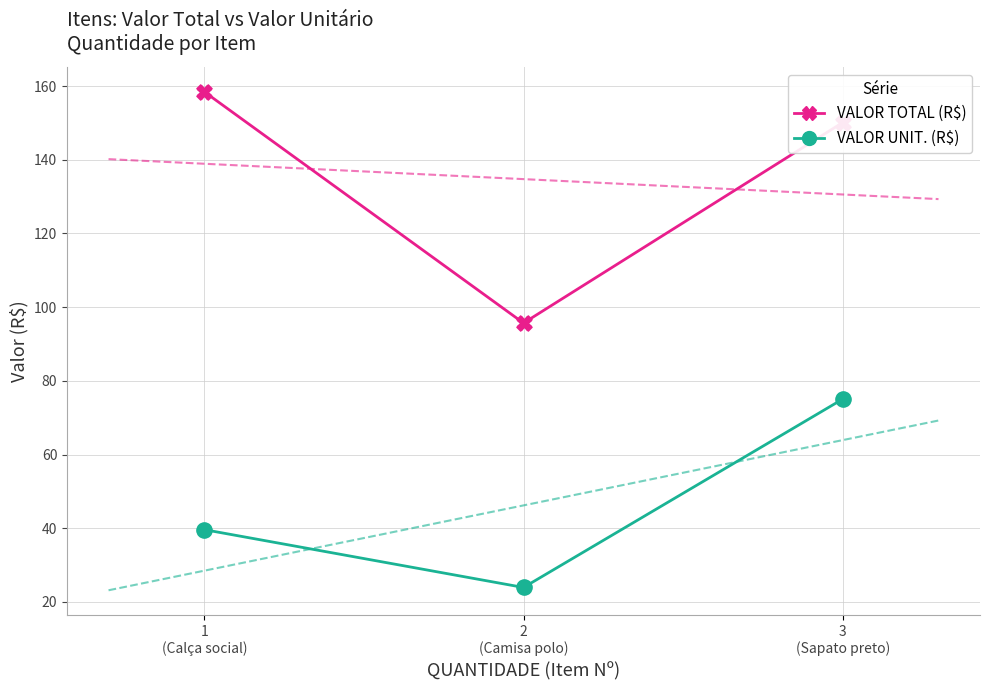

Which series has the largest Y range (max minus min)?

VALOR TOTAL (R$)